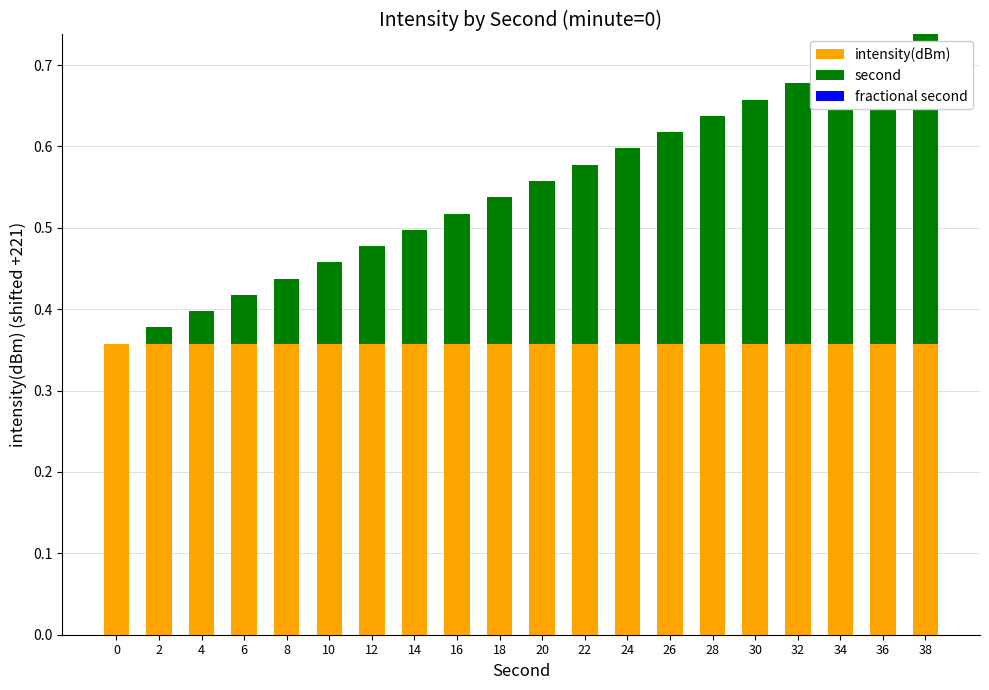

What is the sum of the intensity(dBm) values at 24 and 14?

0.7